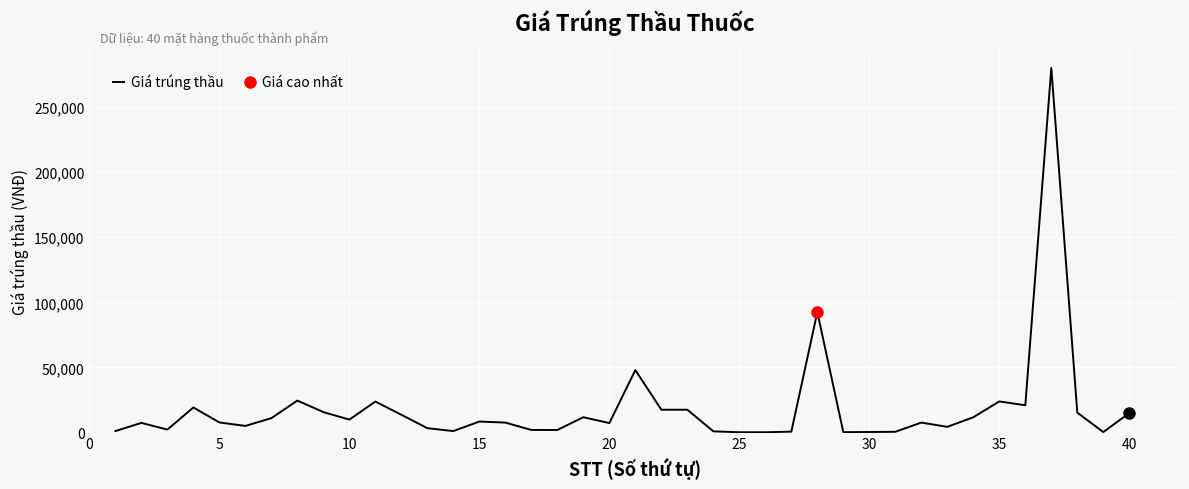

True or false: the data has more than 2 interior local peaks.

True